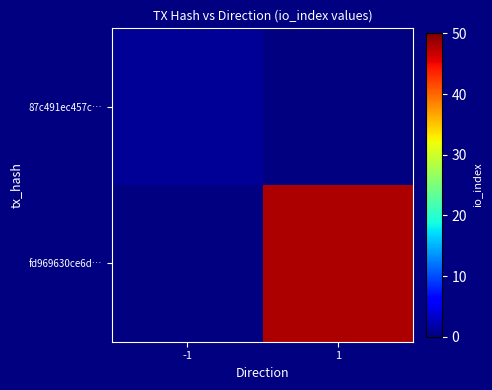

Which category has the lowest value in the fd969630ce6d… series?

-1